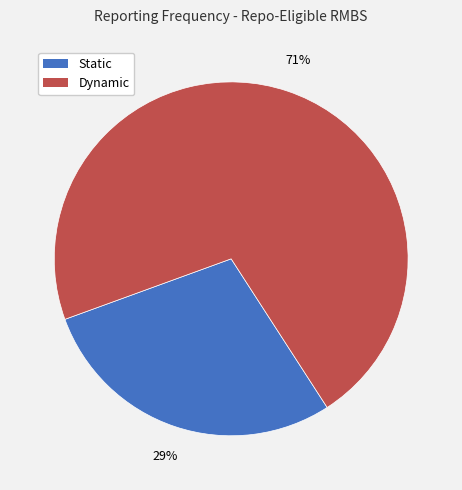

Is the sum of Dynamic and Static greater than half?

Yes